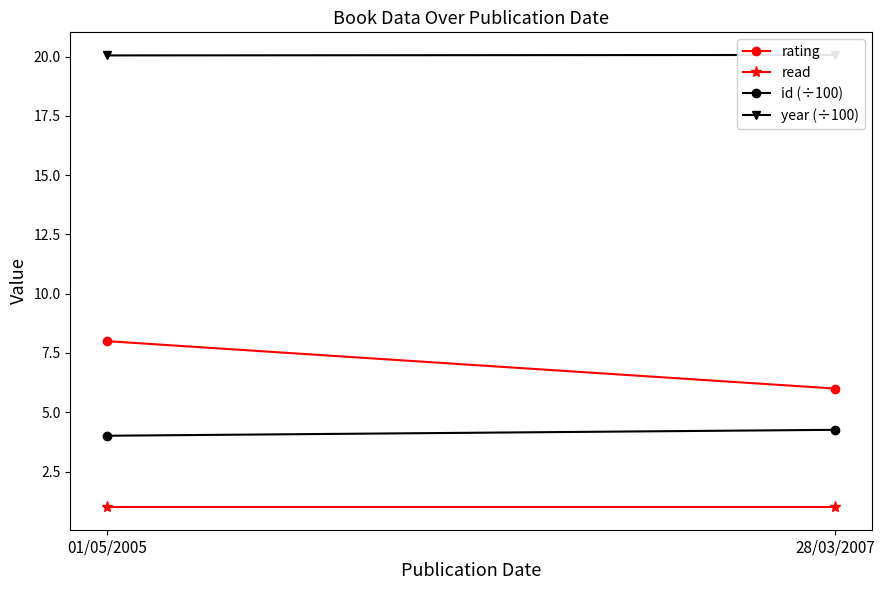

Which label corresponds to the smallest value in the chart?

01/05/2005